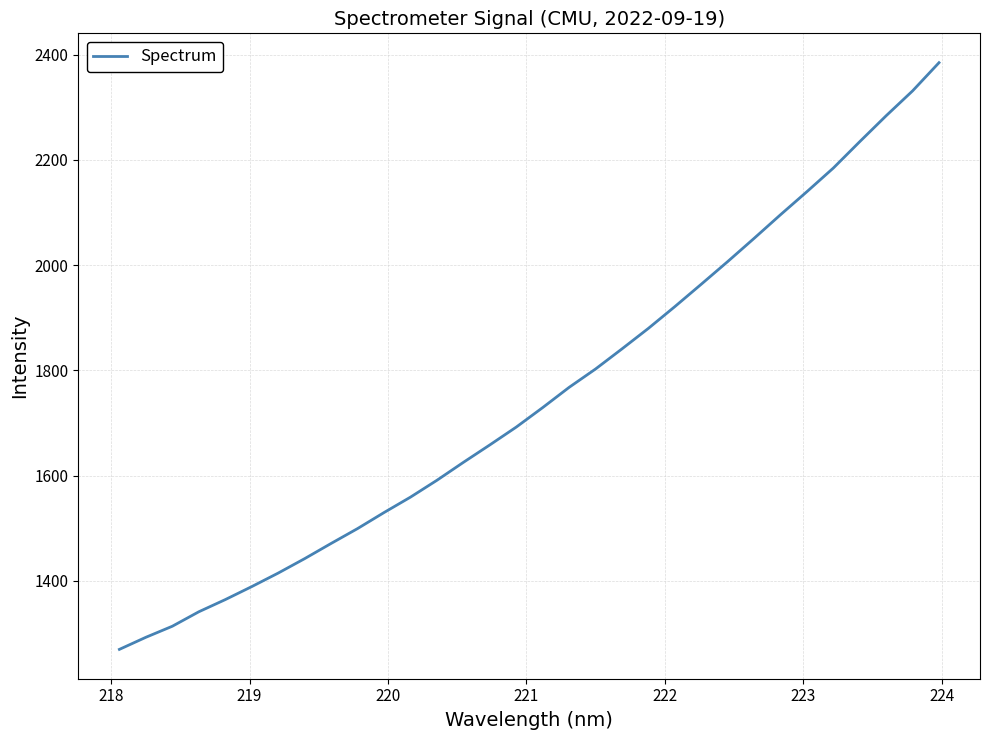

What is the greatest value displayed?

2384.7